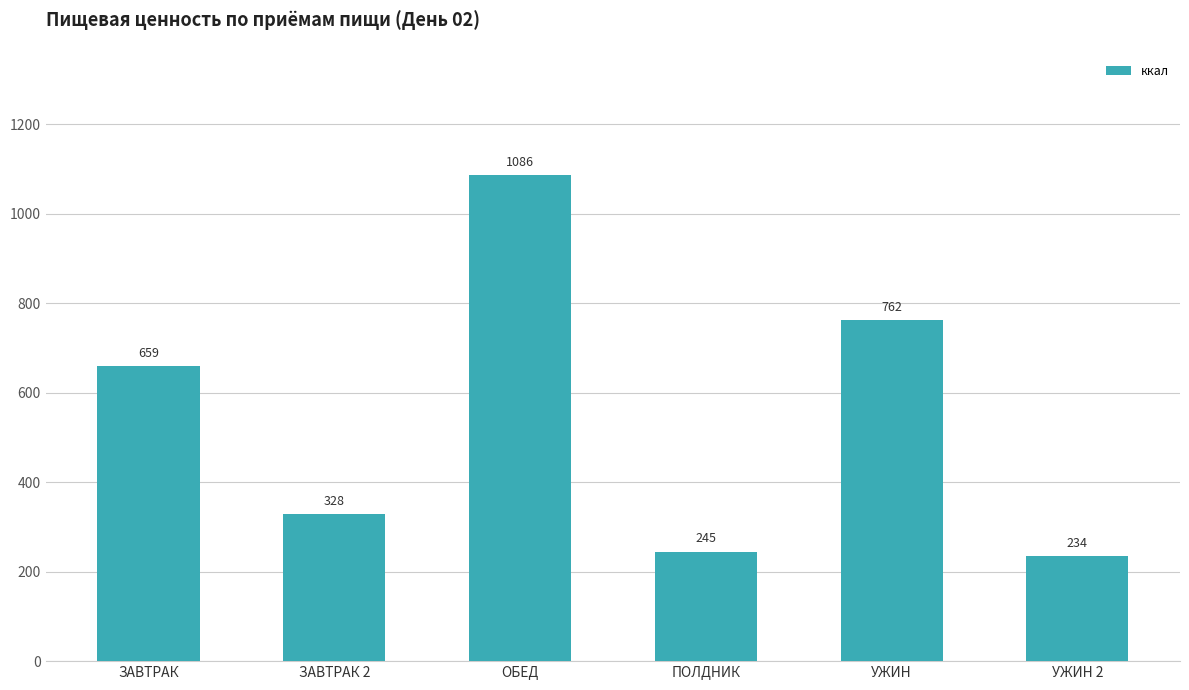

What is the sum of the values at ПОЛДНИК and ЗАВТРАК 2?

573.0